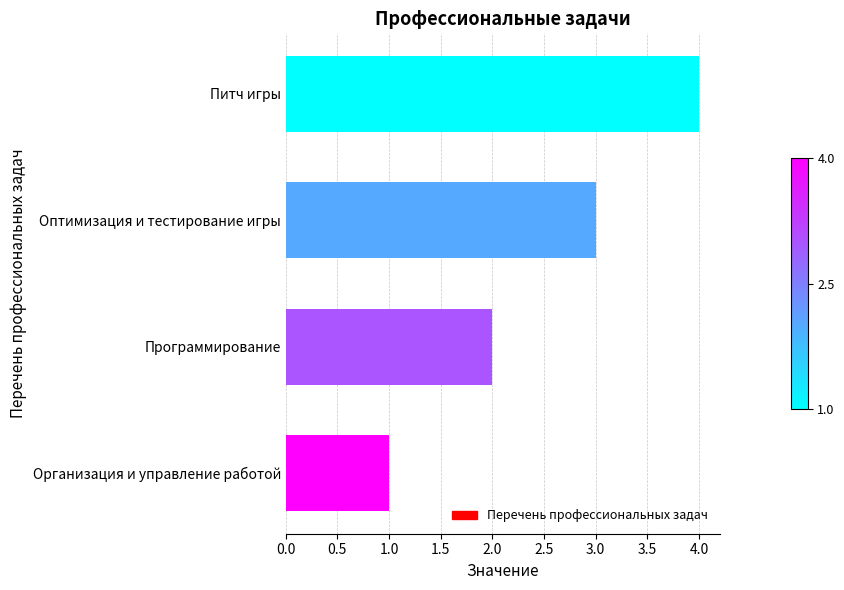

True or false: the data shows 6 at Питч игры.

False